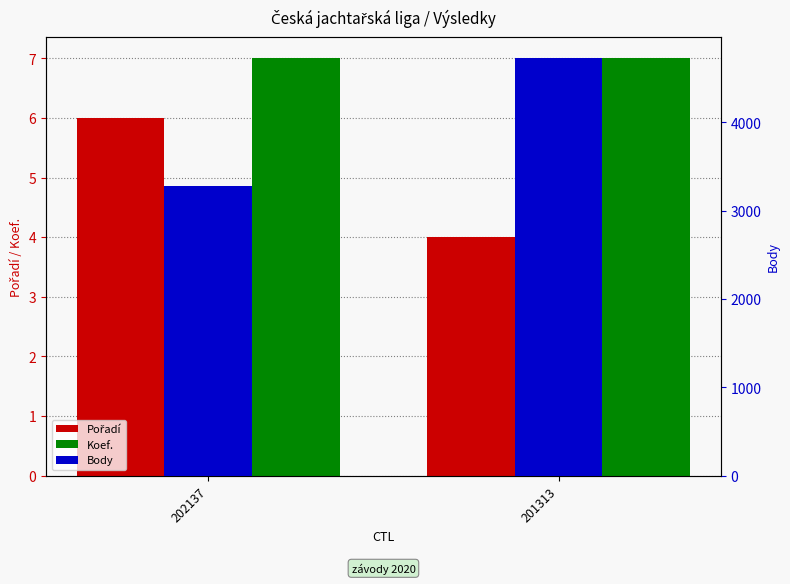

What are all the series names shown in the legend?

Pořadí, Koef., Body